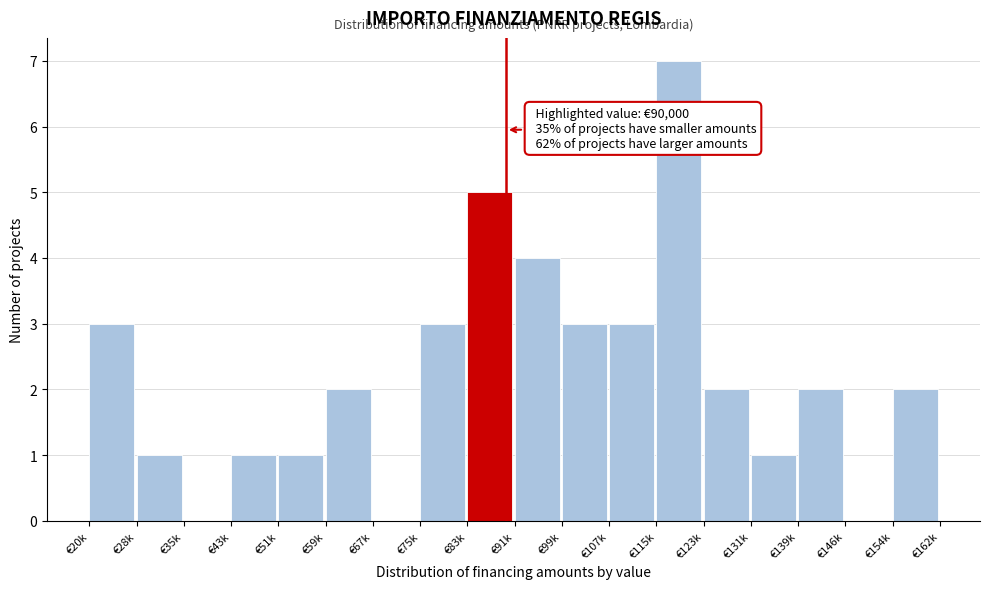

Reading left to right, extract all data points from this chart.

€20k=3	€28k=1	€35k=0	€43k=1	€51k=1	€59k=2	€67k=0	€75k=3	€83k=5	€91k=4	€99k=3	€107k=3	€115k=7	€123k=2	€131k=1	€139k=2	€146k=0	€154k=2